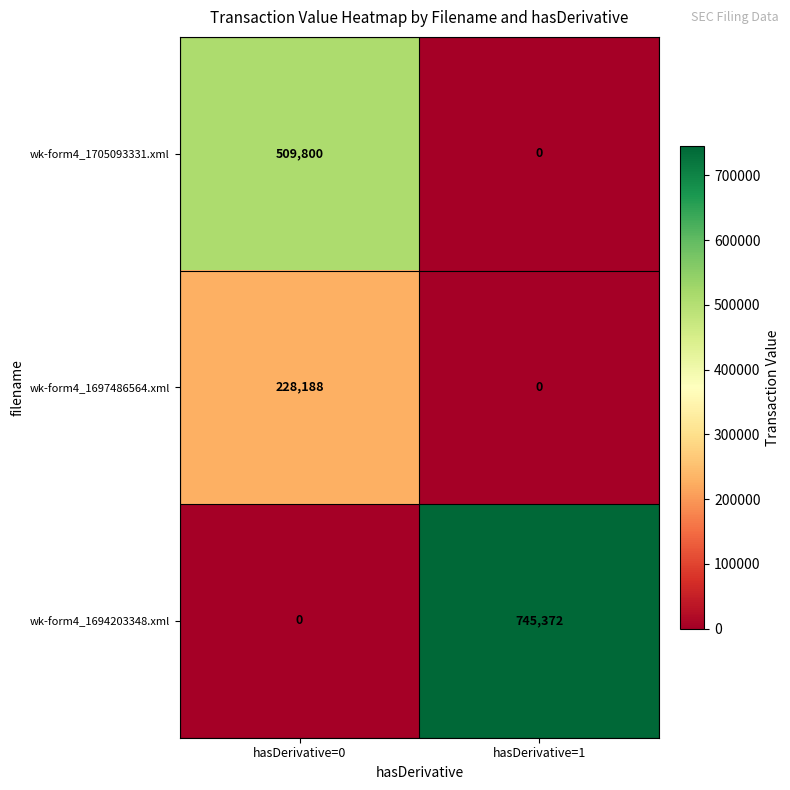

What is the sum of all wk-form4_1697486564.xml values?

228188